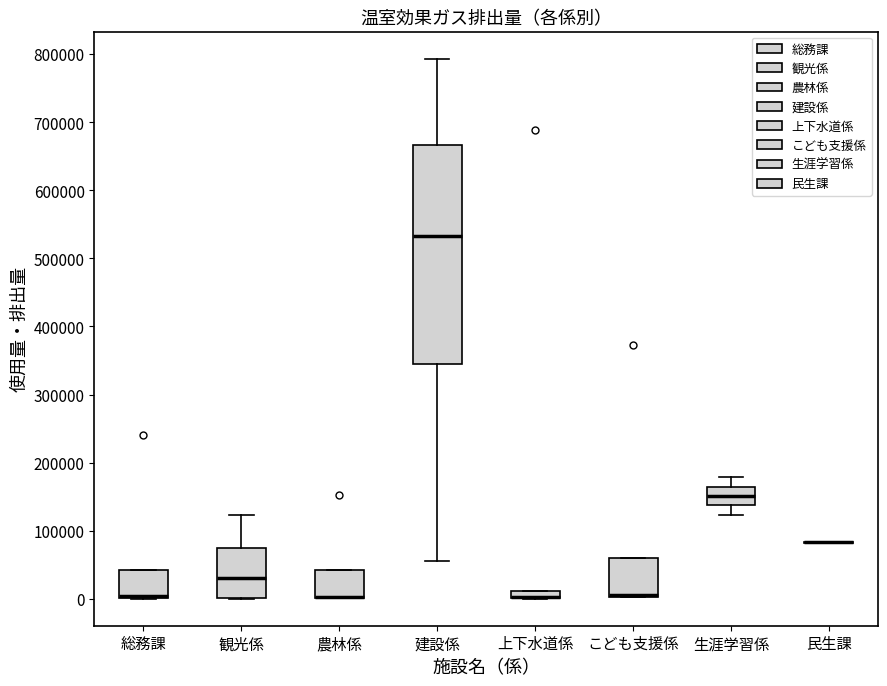

Which box is the tallest, from its lower edge to its upper edge?

建設係